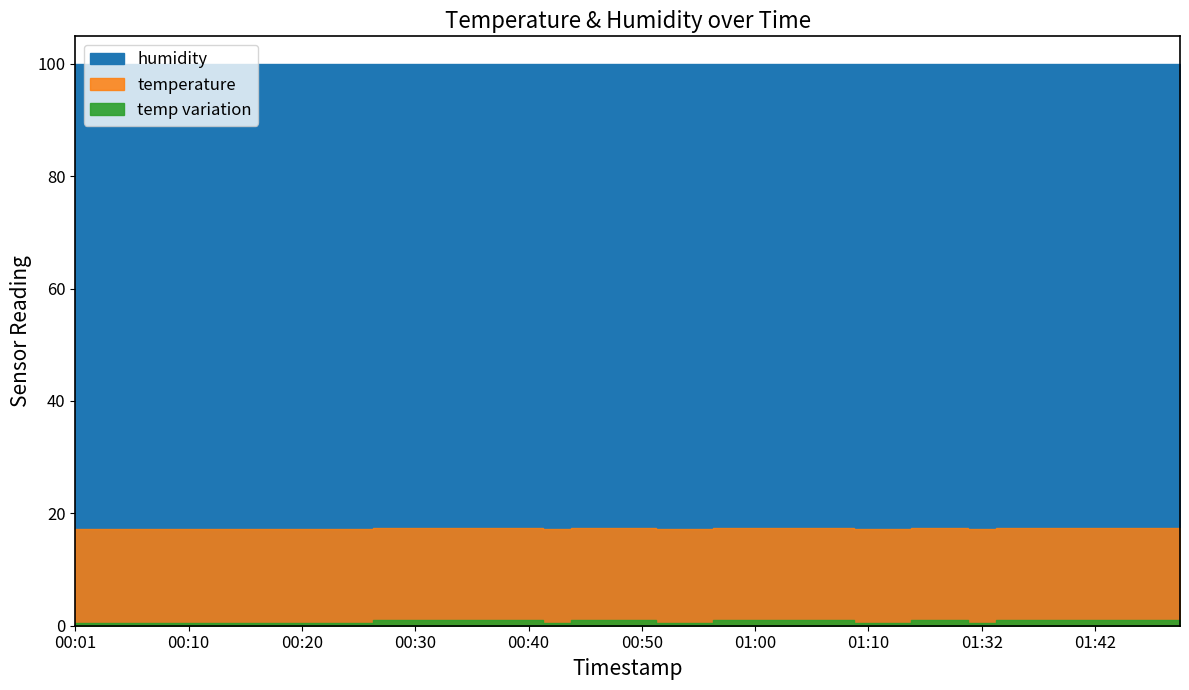

What position from the right is 00:03?

39